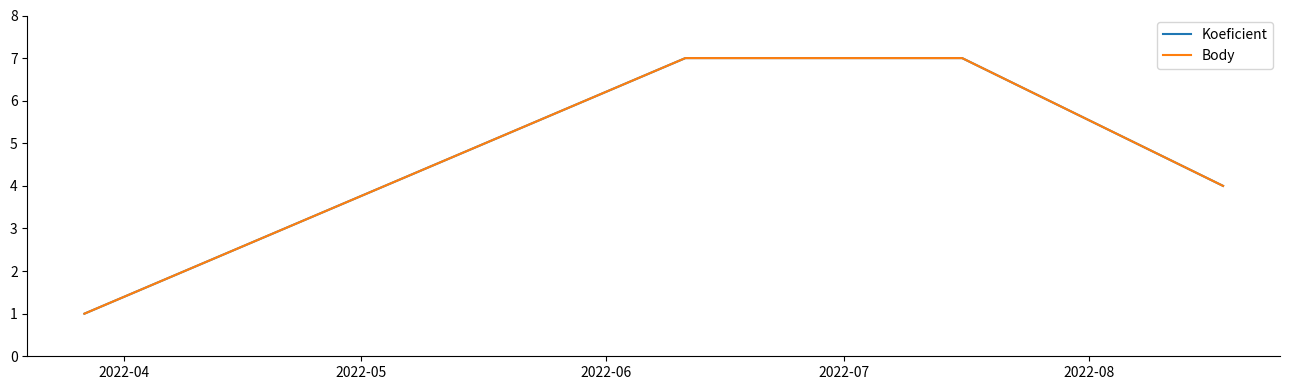

Does the chart display data point markers on the line(s)?

No